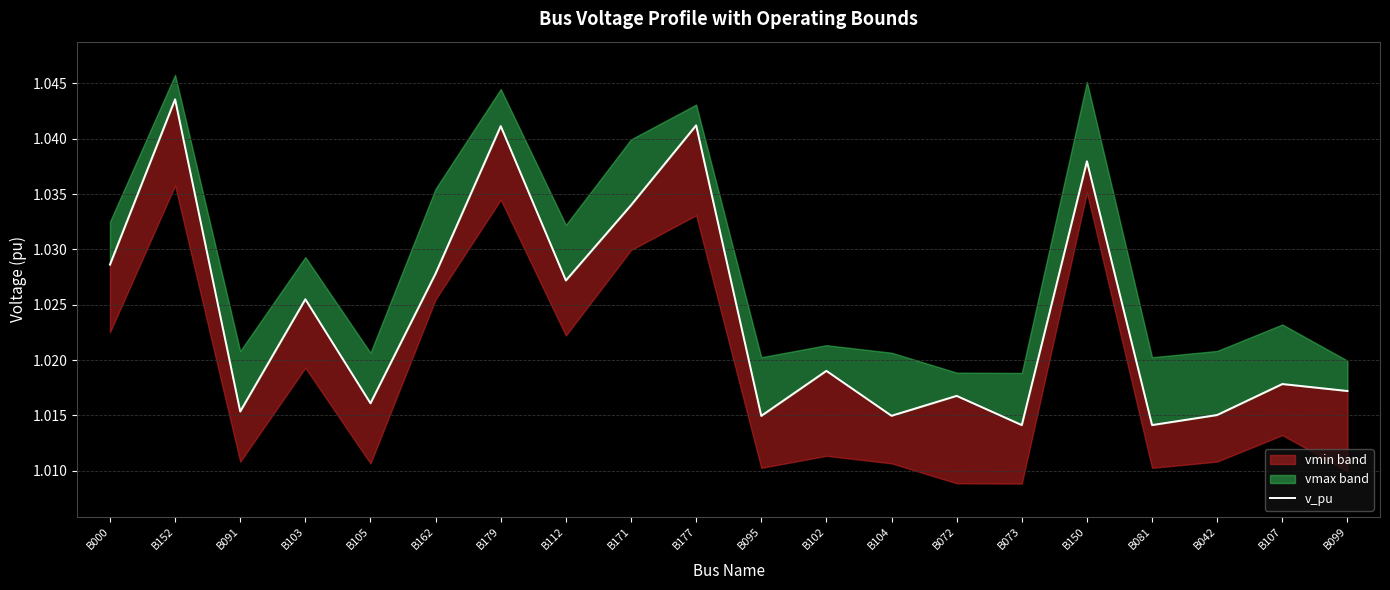

At which category does the data reach its first local valley?

B091